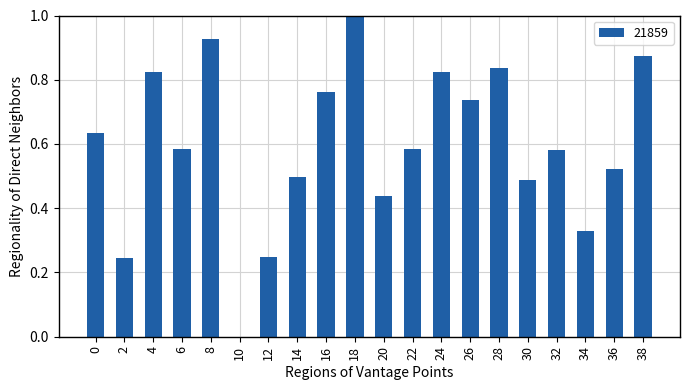

Is it true that the value at 38 is 0.5?

False